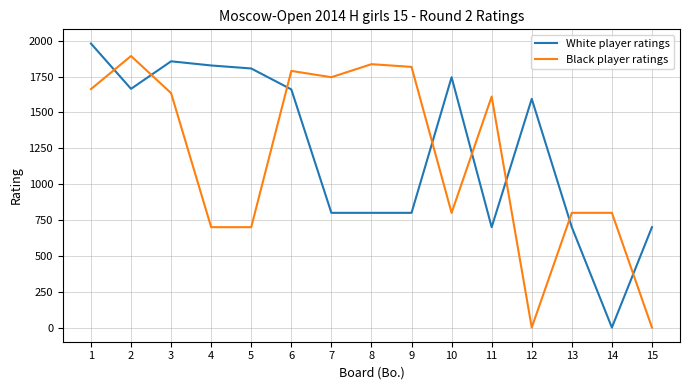

What are all the series names shown in the legend?

White player ratings, Black player ratings